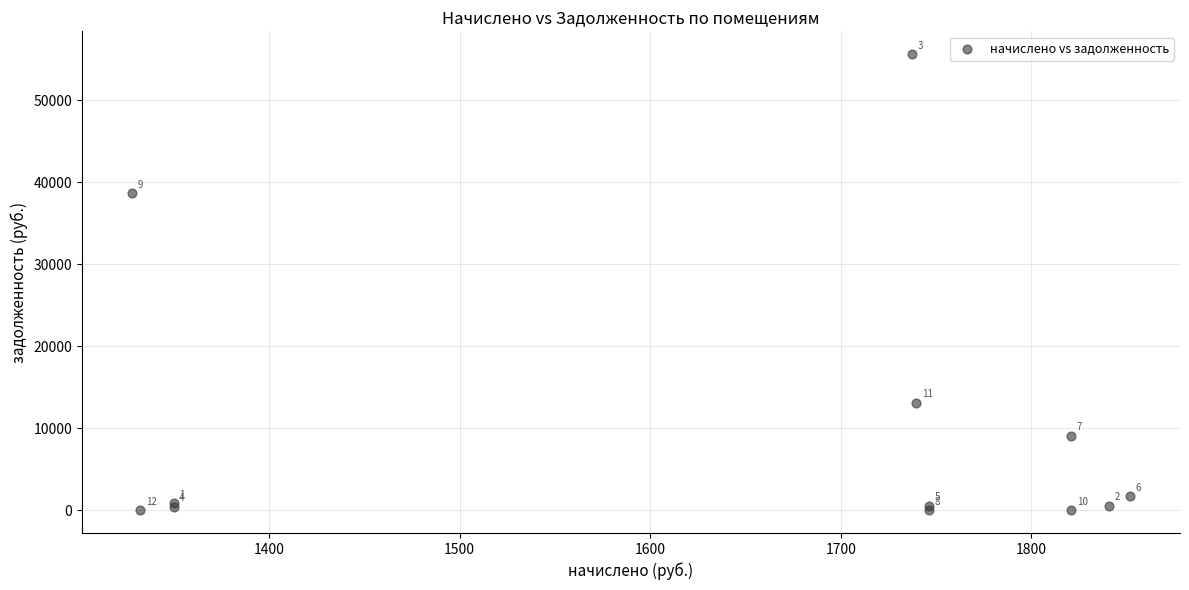

What Y value in the scatter plot is closest to 27807?

38646.1